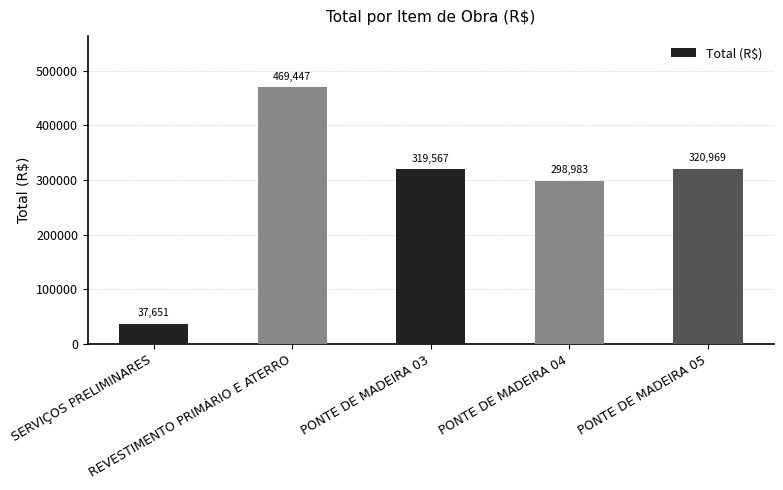

What value does the data have at REVESTIMENTO PRIMÁRIO E ATERRO?

469446.8